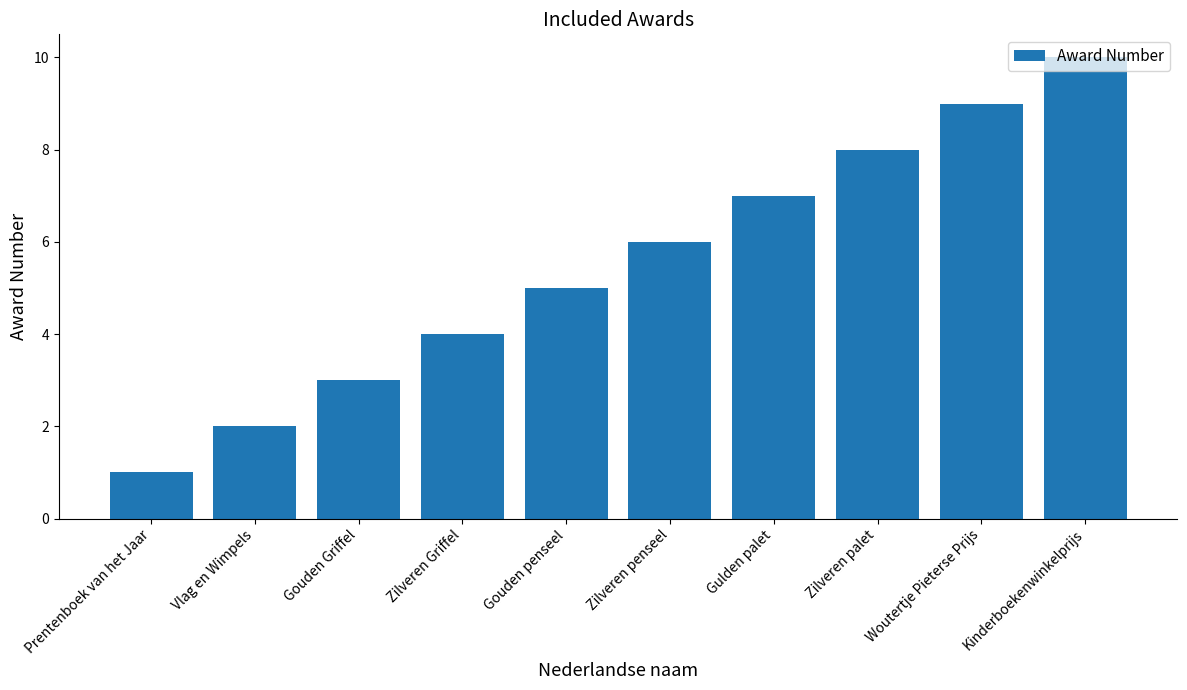

The chart shows a value of 5 at Gouden penseel. True or false?

True